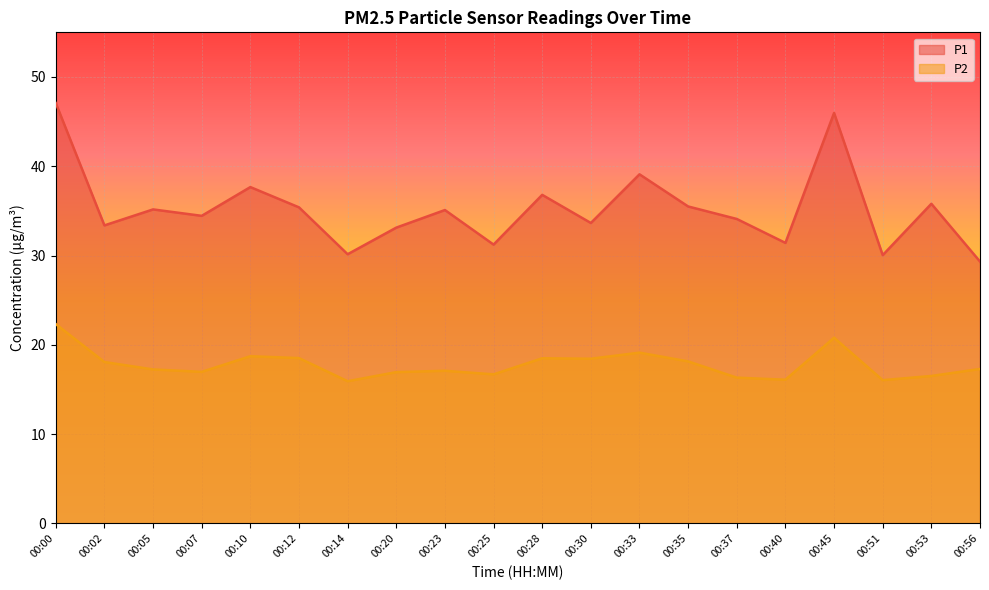

True or false: P1 has more than 1 points higher than both neighbors.

True